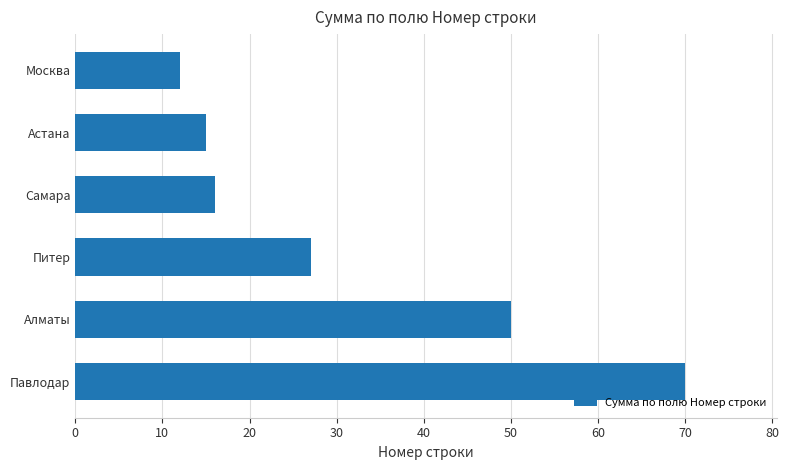

Is it true that the value at Москва is 19?

False